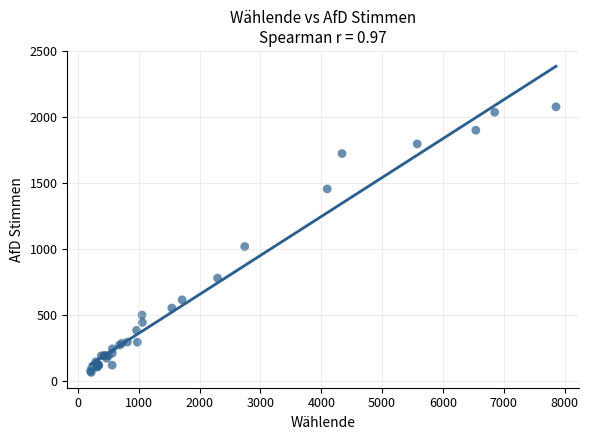

What Y value in the scatter plot is closest to 1073?

1021